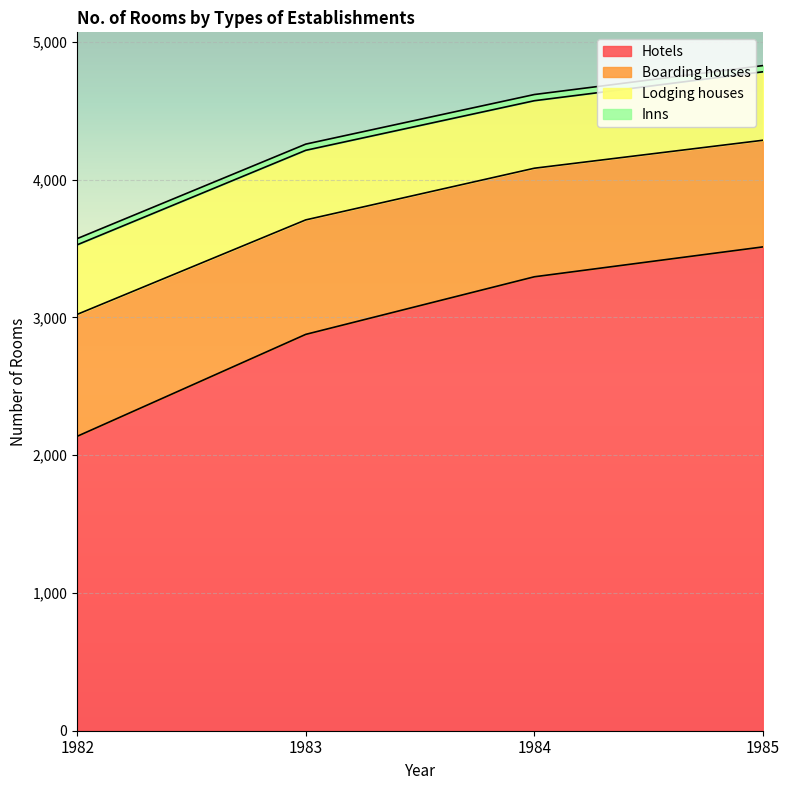

Where is Hotels nearest to the value 2824?

1983